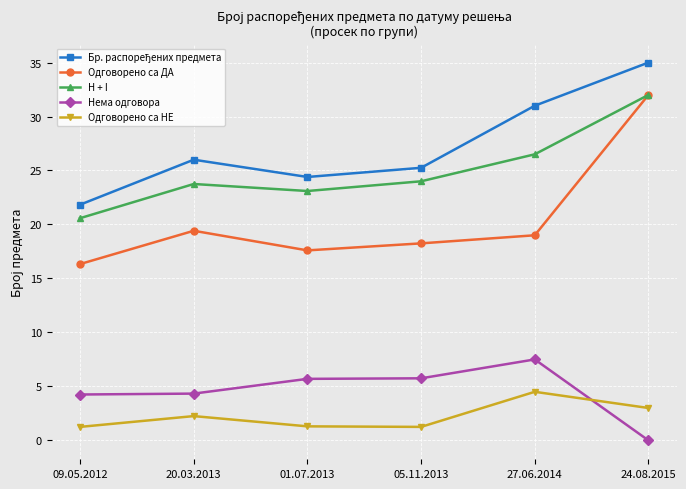

Where does the Нема одговора series first go above 5?

01.07.2013